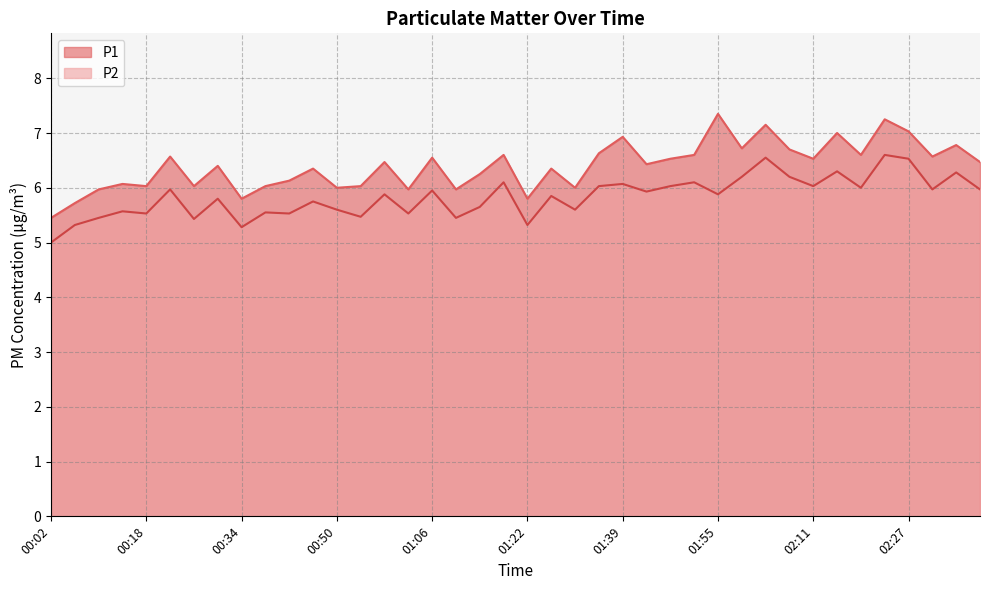

The P1 series shows 3.8 at 01:35. True or false?

False